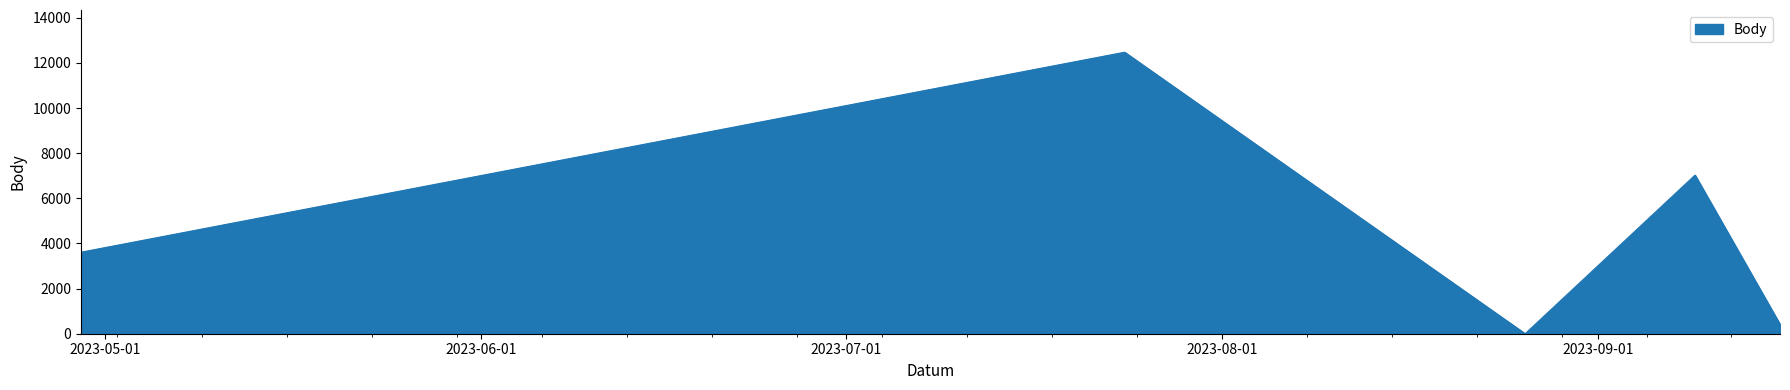

What is the difference between the maximum and second lowest values?

12056